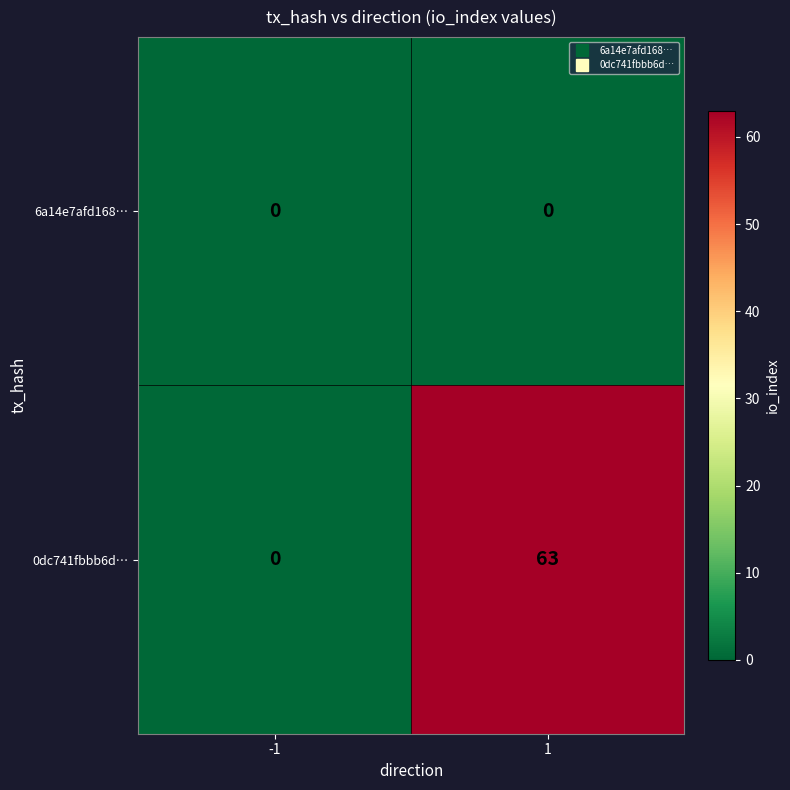

Reading left to right, what are all the values shown in this chart?

6a14e7afd168…: 0	0
0dc741fbbb6d…: 0	63